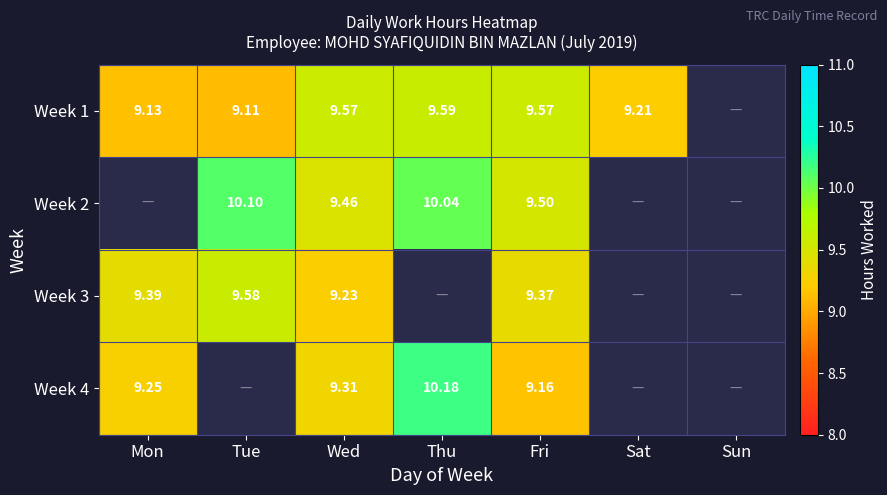

How many values in Week 1 are above zero?

6